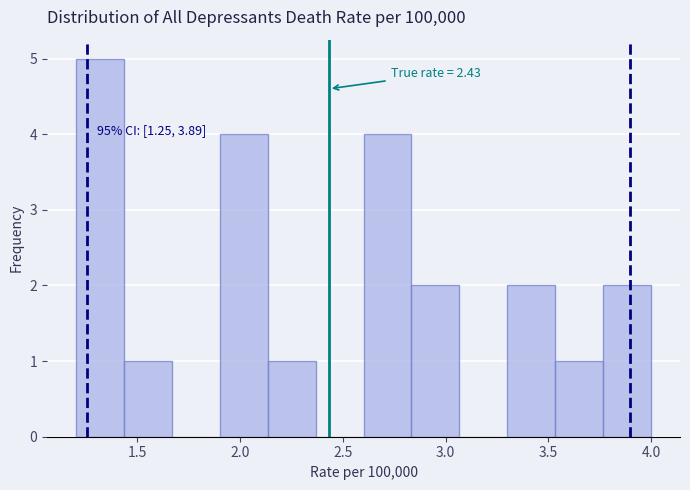

Which range on the x-axis has the tallest bar?

1.20 to 1.45